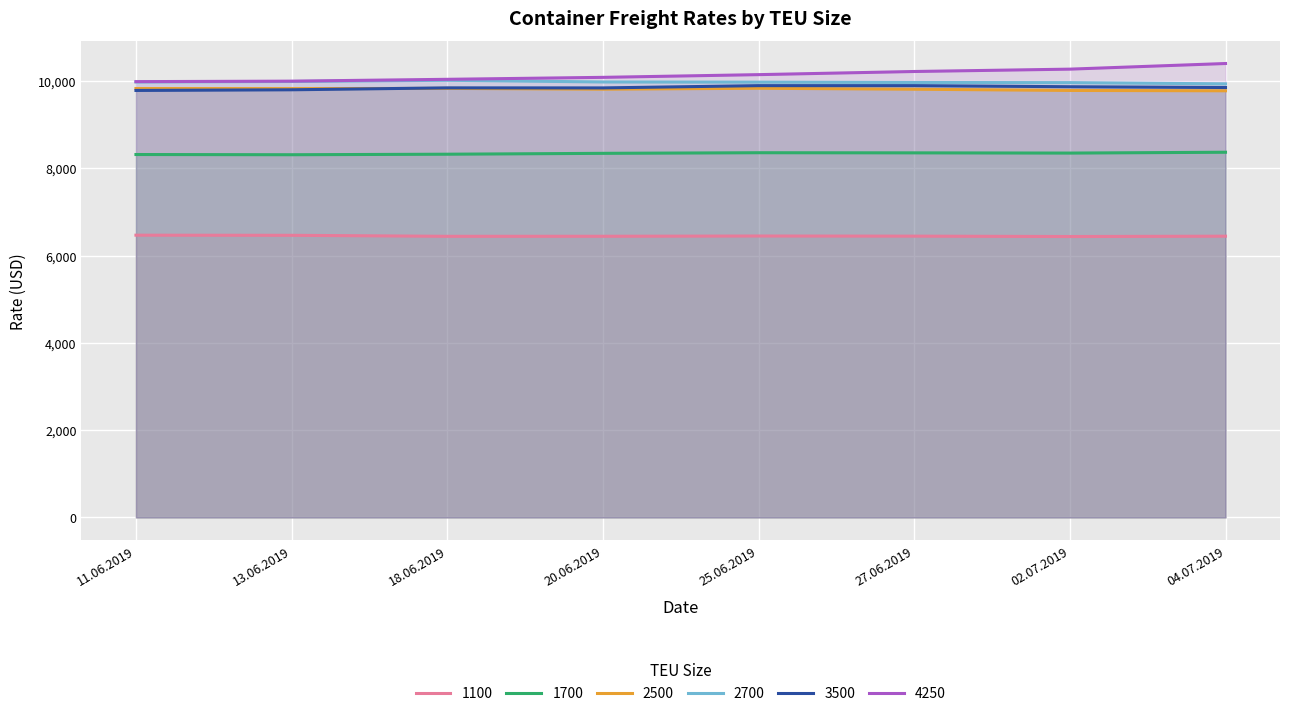

At 25.06.2019, list the series in order from largest to smallest.

4250, 2700, 3500, 2500, 1700, 1100